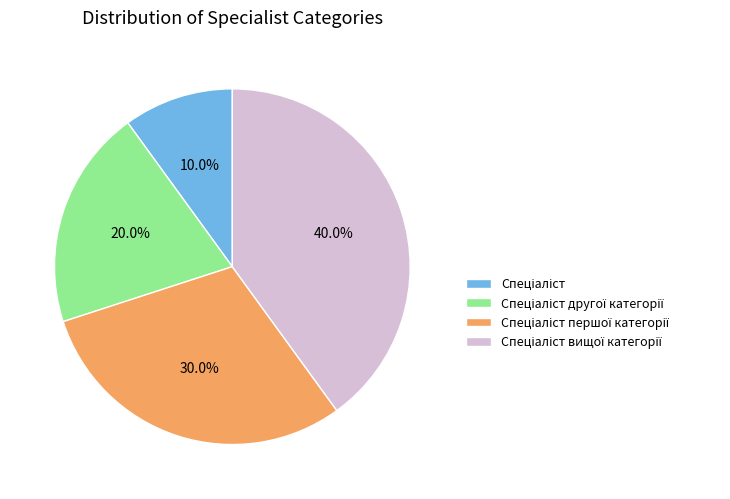

Is there a majority slice in this chart?

No